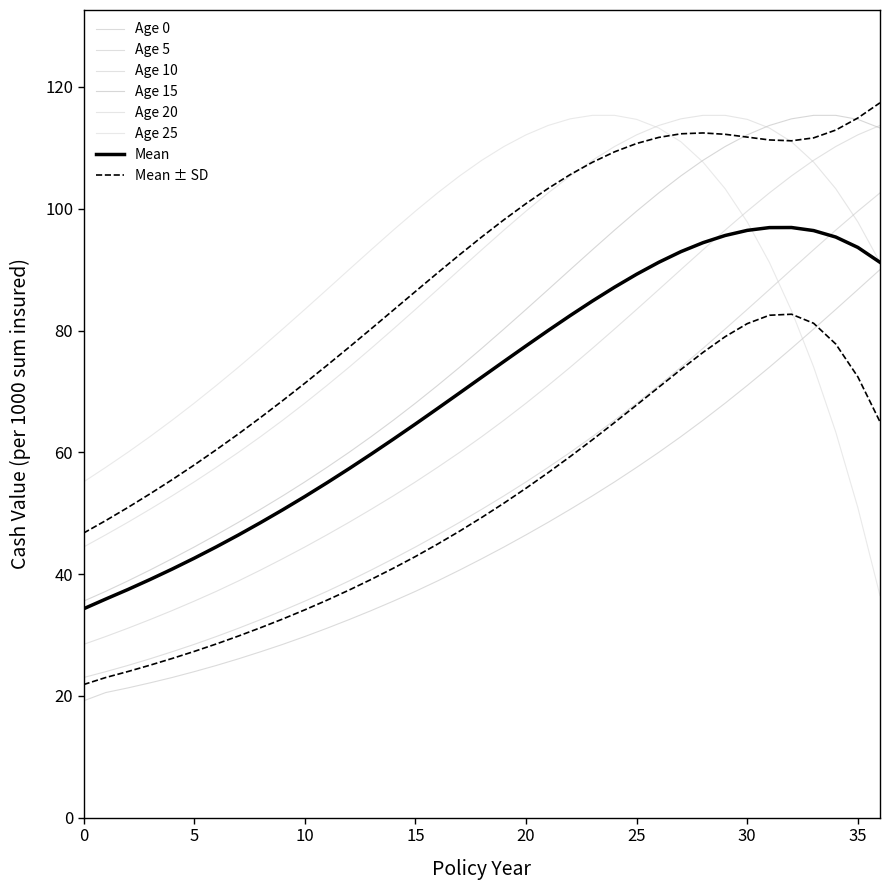

How many data points in Age 20 are less than 91?

18